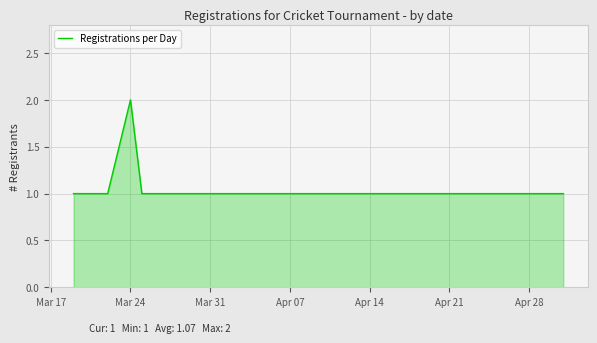

What is the maximum value shown in the chart?

2